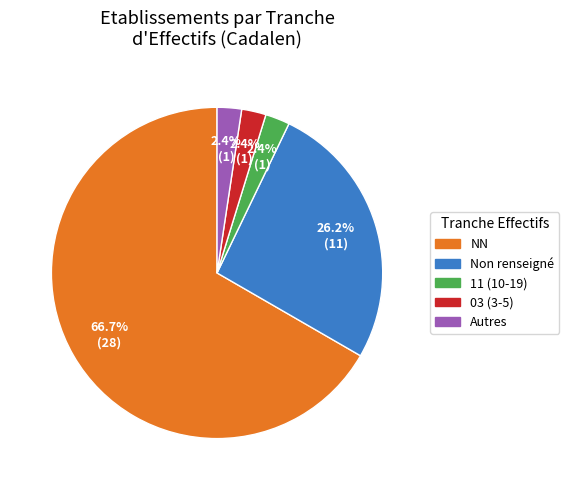

The NN slice represents 67% of the pie. True or false?

True